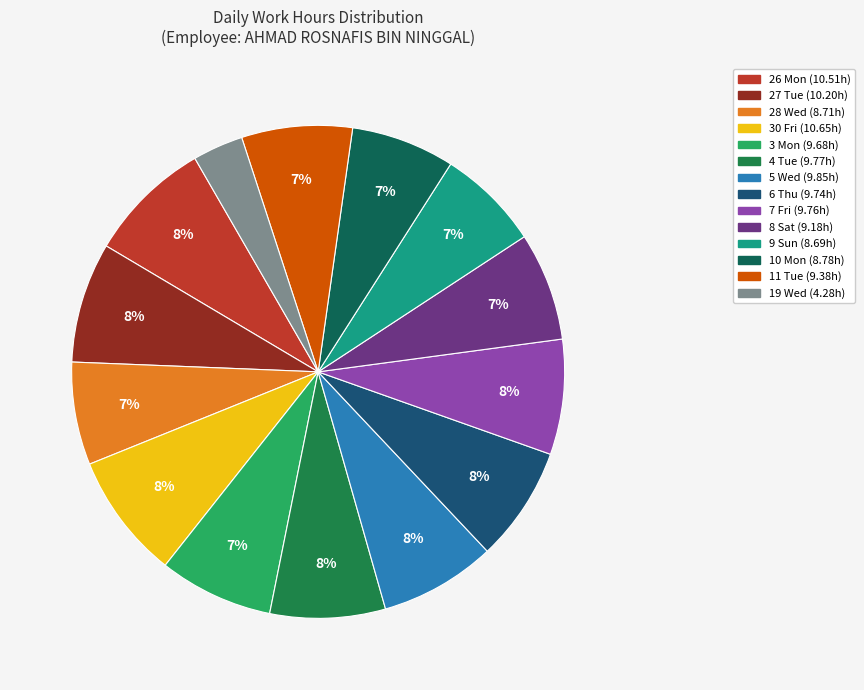

Count the number of slices in the pie.

14